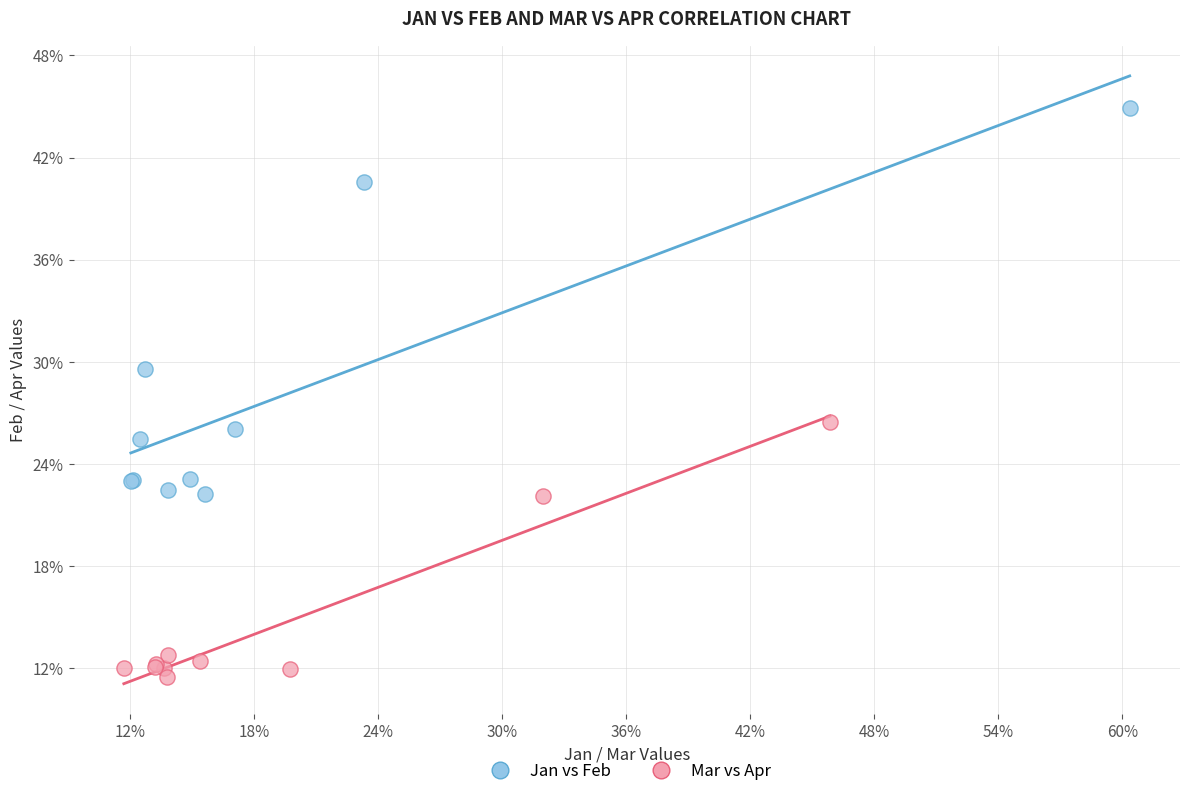

Which series contains the lowest Y value?

Mar vs Apr